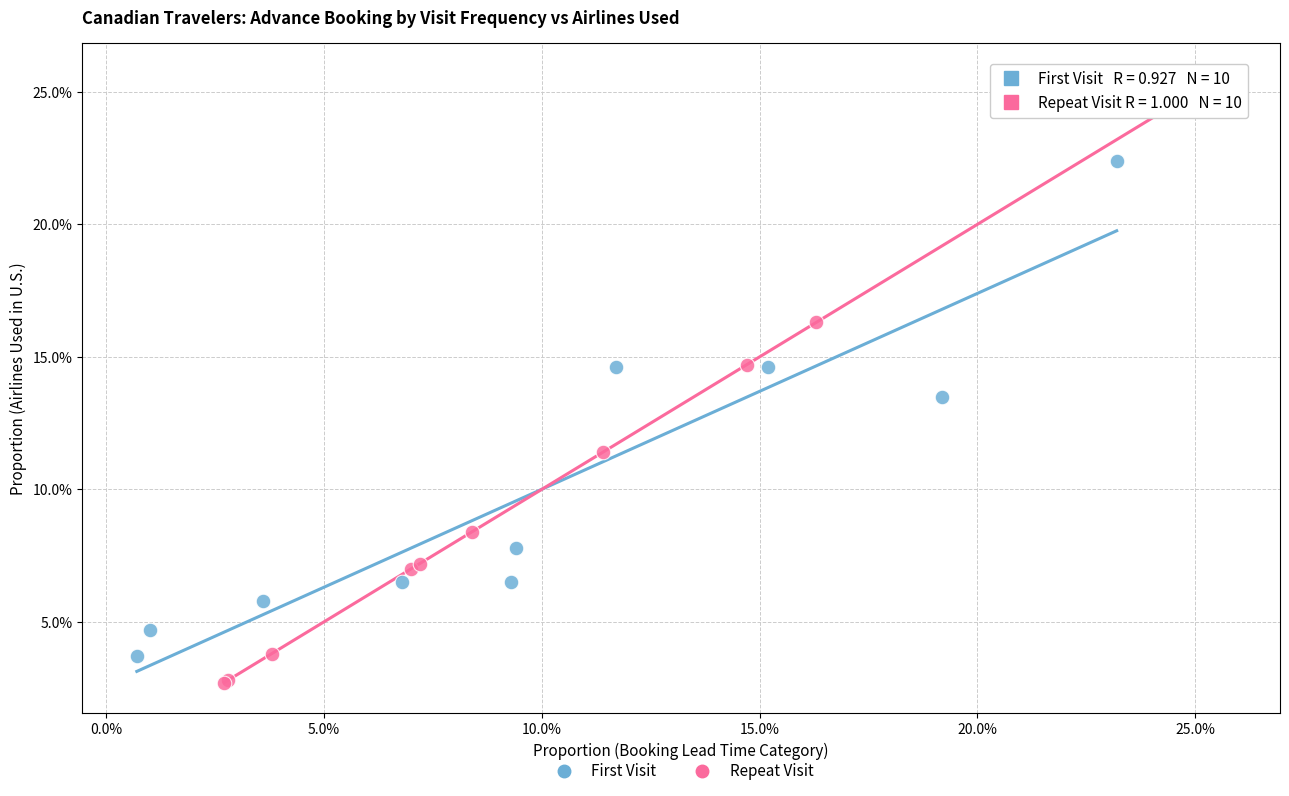

Which series reaches the minimum Y coordinate?

Repeat Visit